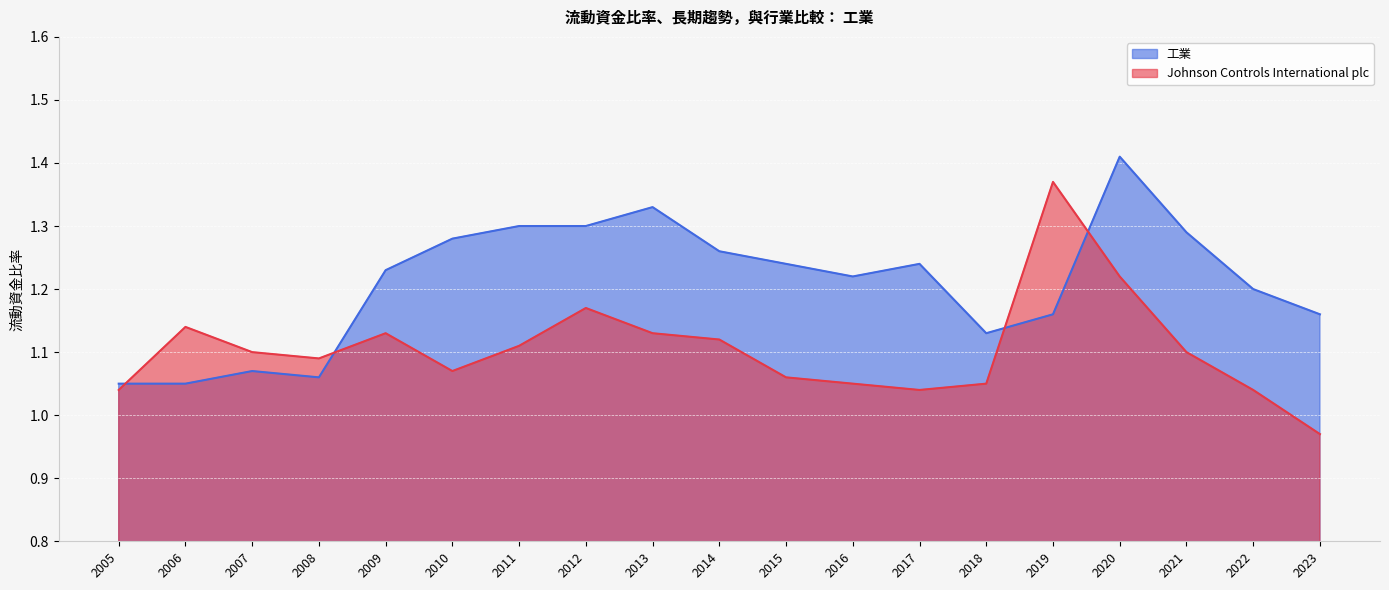

Reading right to left, extract all data points from this chart.

Johnson Controls International plc: 1.0	1.0	1.1	1.2	1.4	1.1	1.0	1.1	1.1	1.1	1.1	1.2	1.1	1.1	1.1	1.1	1.1	1.1	1.0
工業: 1.2	1.2	1.3	1.4	1.2	1.1	1.2	1.2	1.2	1.3	1.3	1.3	1.3	1.3	1.2	1.1	1.1	1.1	1.1